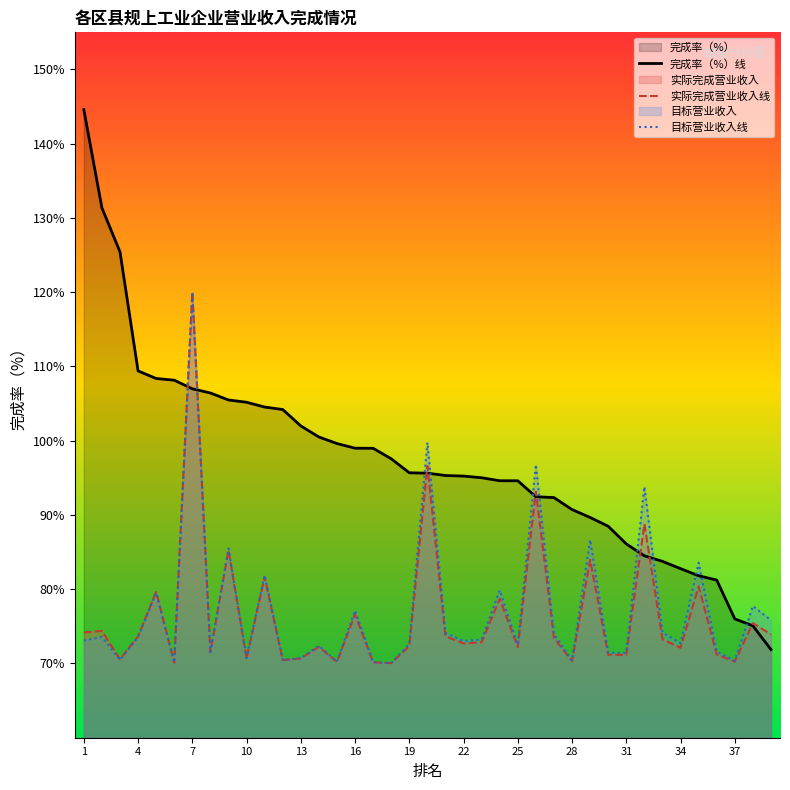

How many interior local peaks does the 目标营业收入线 series have?

14